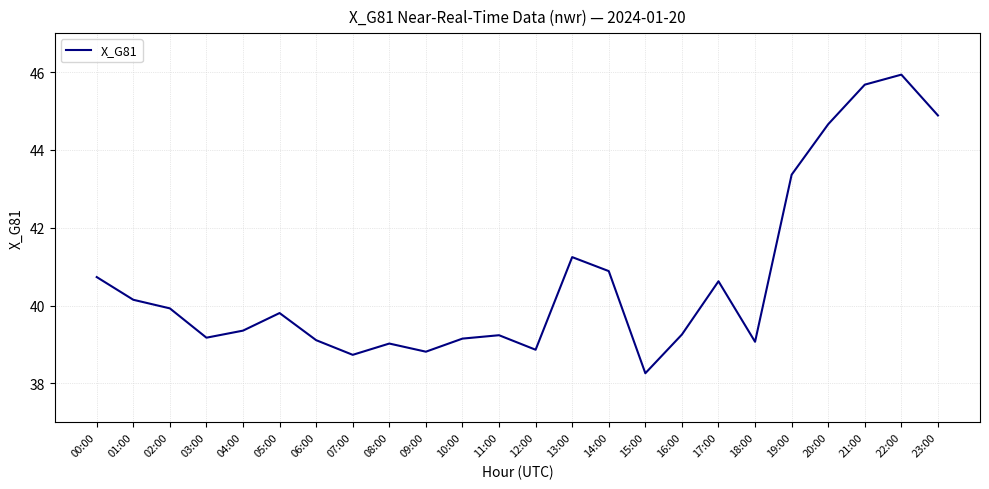

Is it true that the value at 14:00 is 16.3?

False